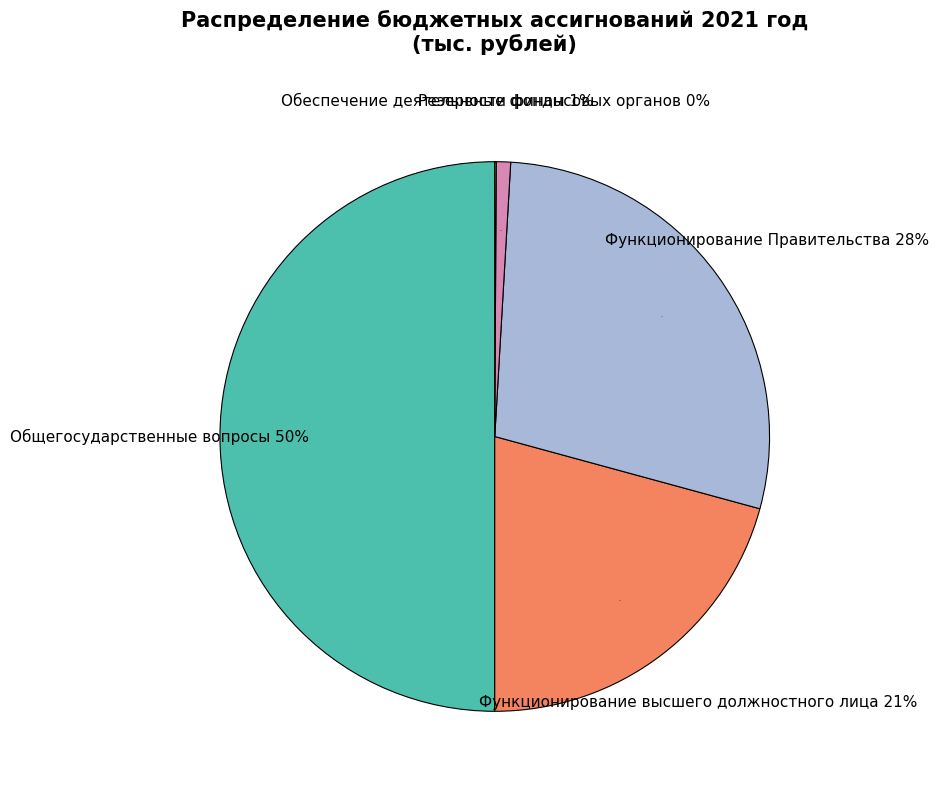

True or false: Функционирование Правительства accounts for 28% of the total.

True